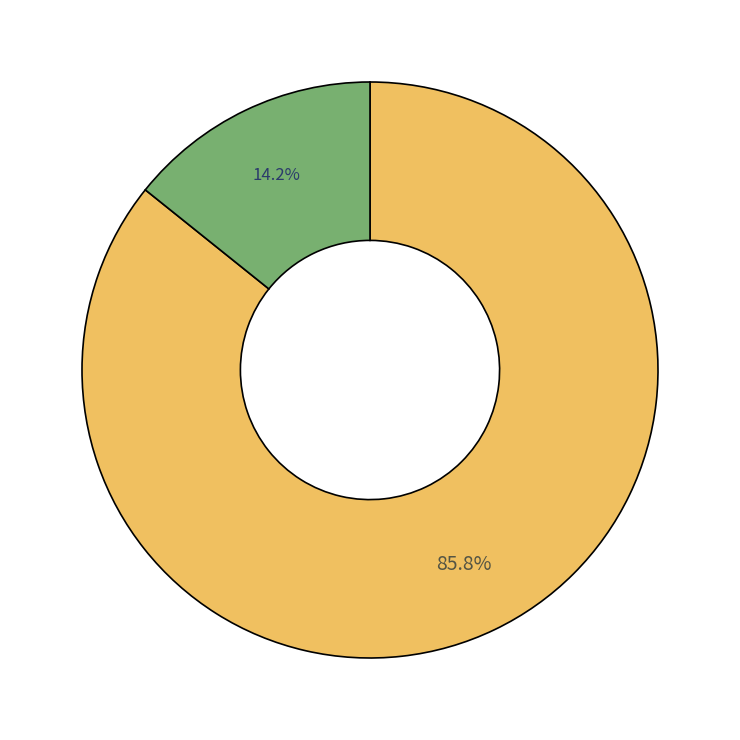

Does any single category account for the majority?

Yes